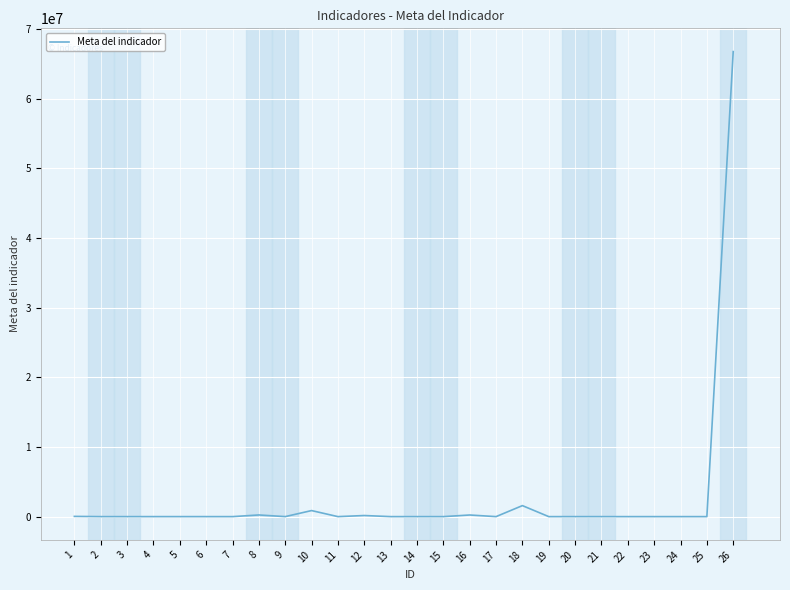

What is the greatest value displayed?

66757367.0